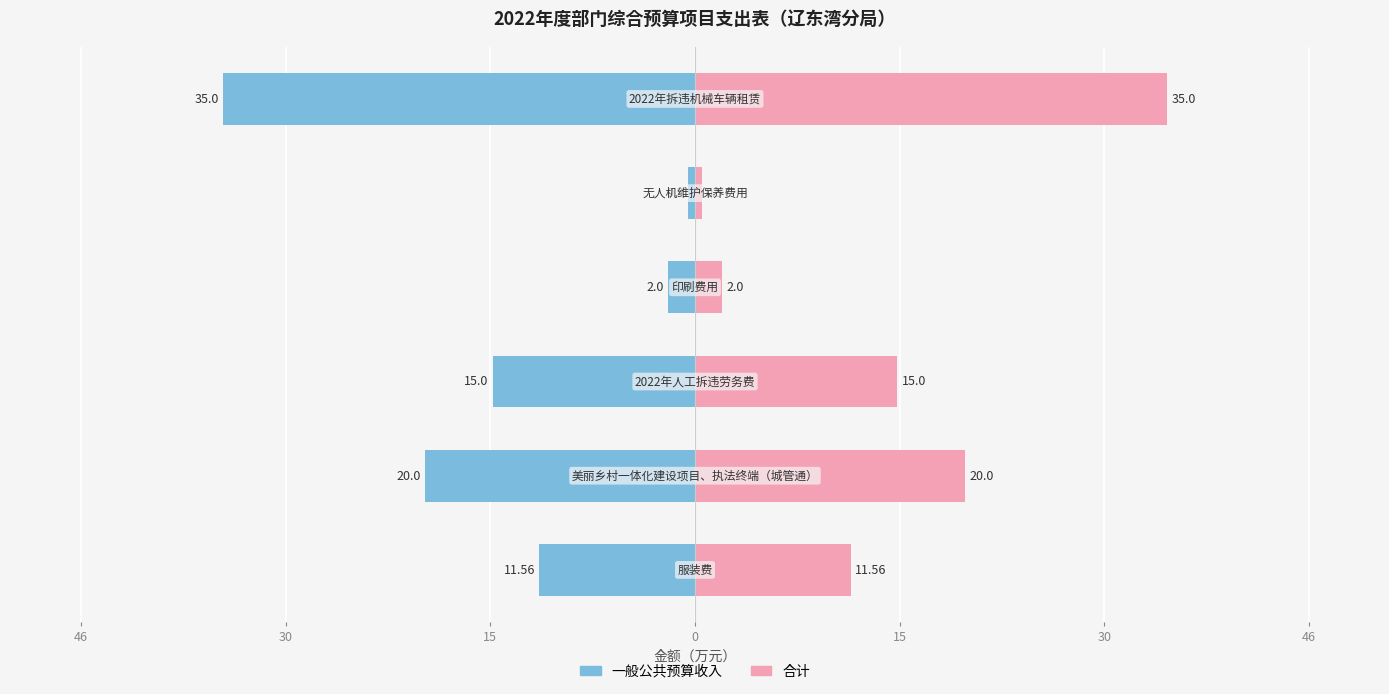

How many bars are there in total?

12